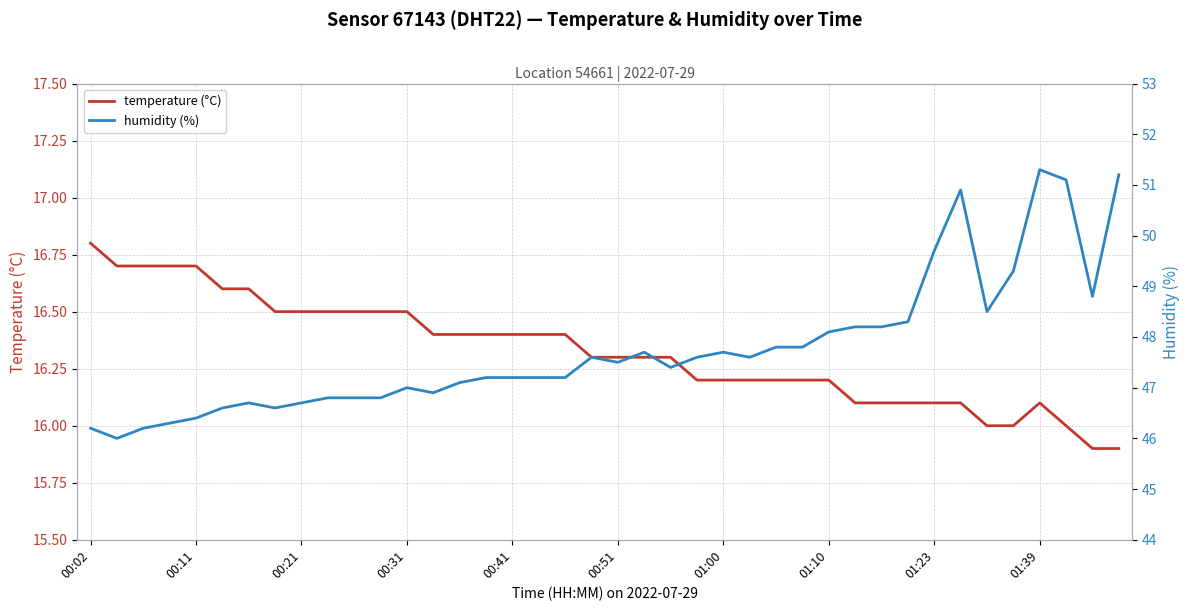

What is the highest value of the temperature (°C) series?

16.8